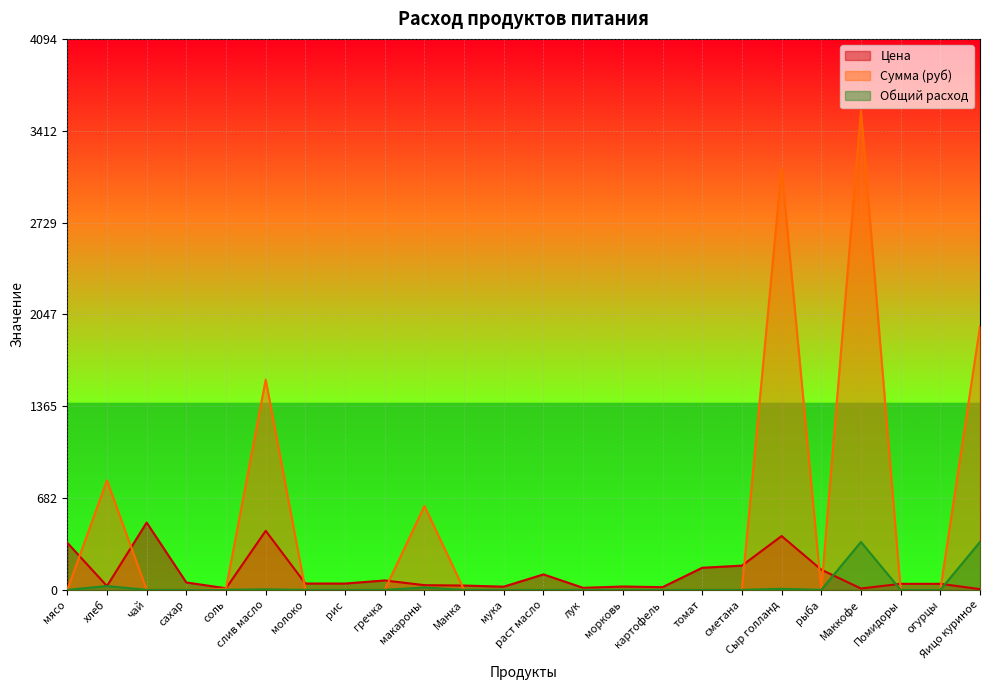

What is the label of the 16th point from the left?

картофель